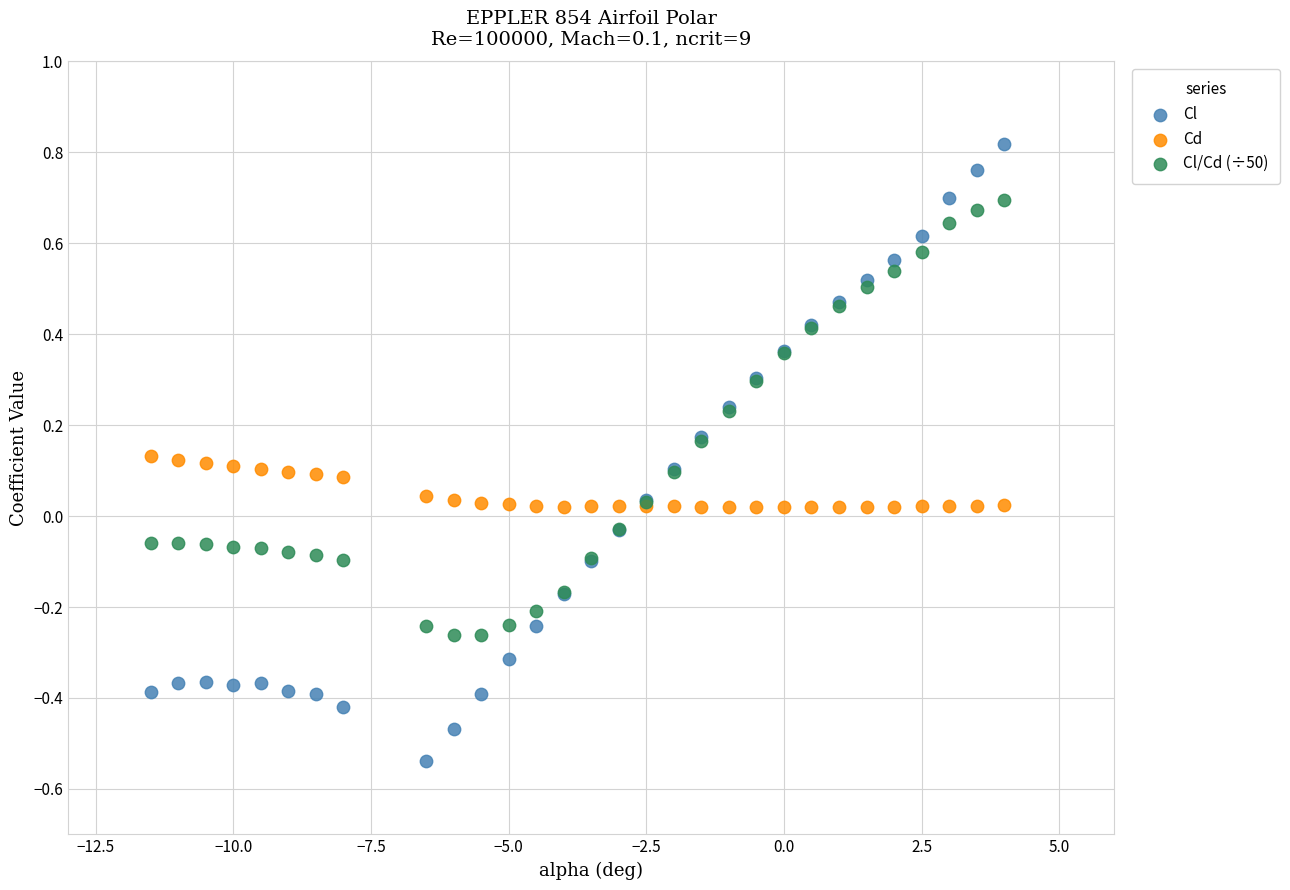

What are all the series names shown in the legend?

Cl, Cd, Cl/Cd (÷50)